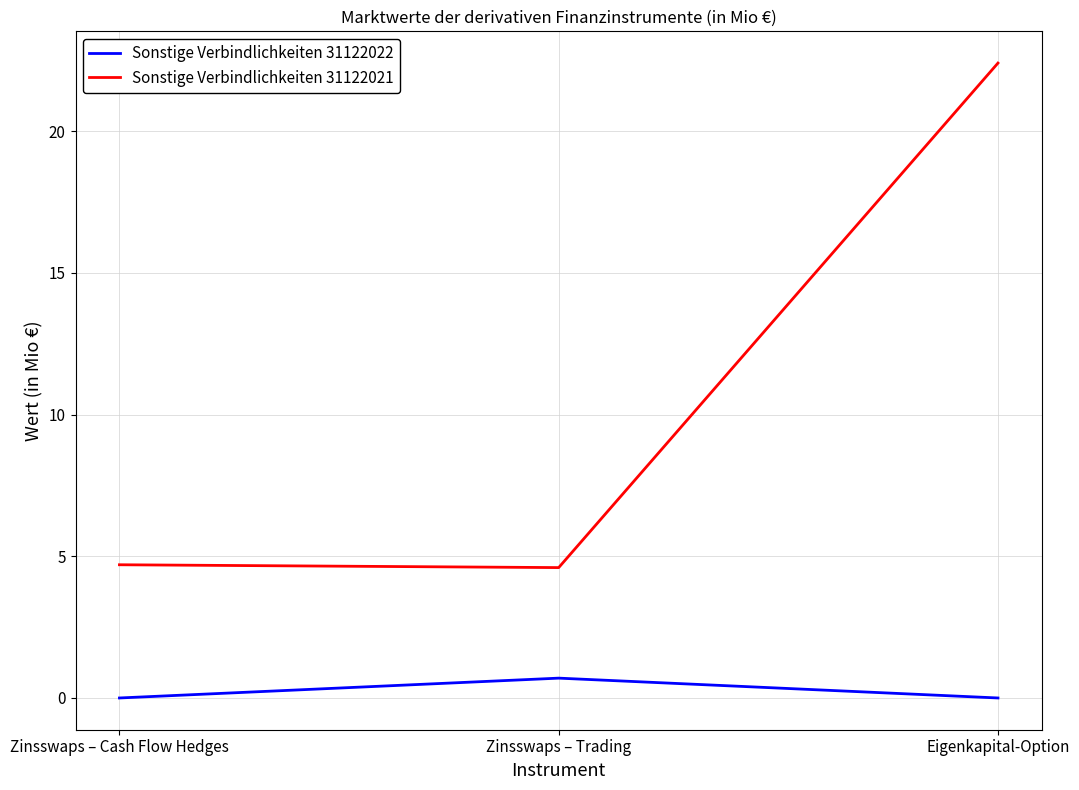

What position from the left is Zinsswaps – Trading?

2